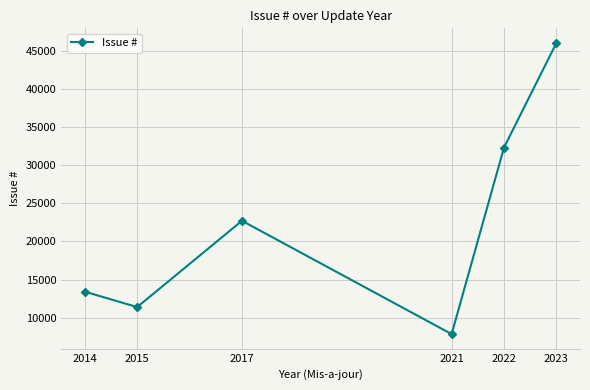

Where is the first local minimum?

2015